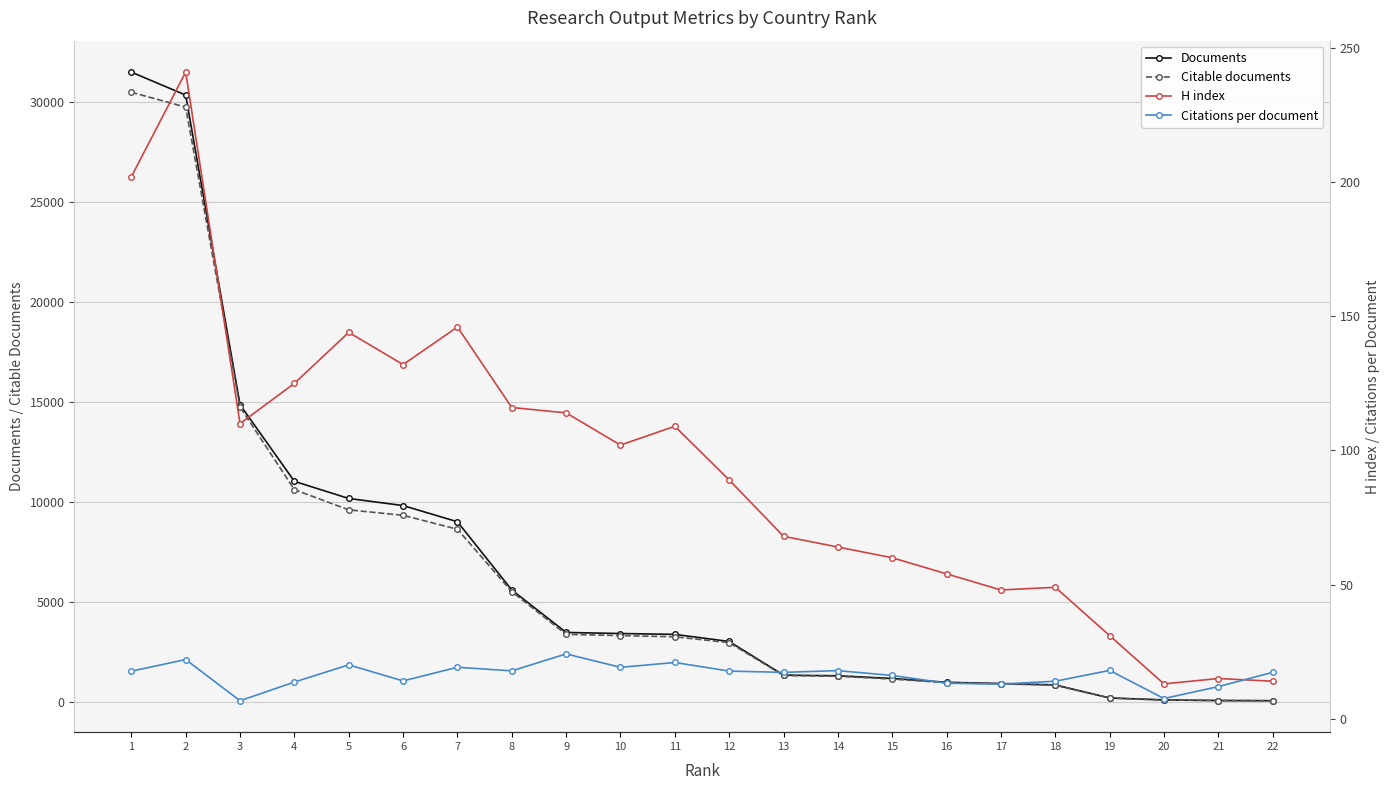

Which category has the highest value in the Citable documents series?

1